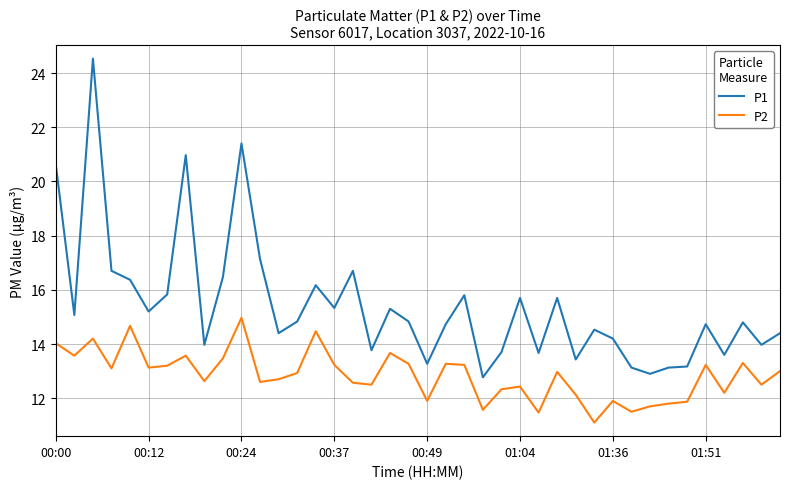

Is this an area chart (filled region under the line)?

No